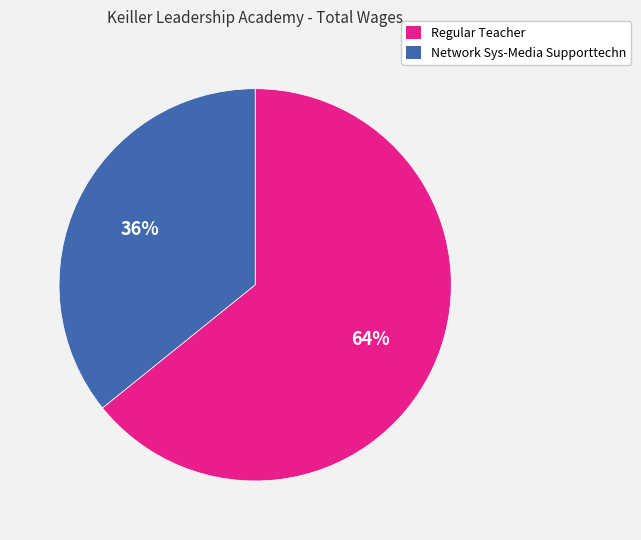

How many slices are in this pie chart?

2